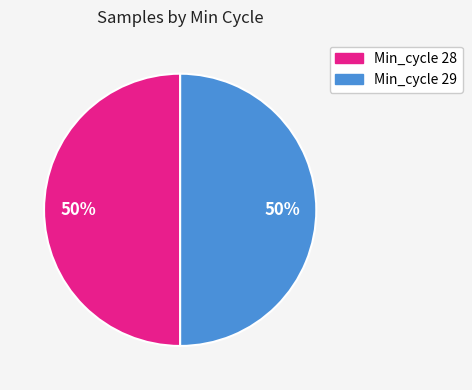

Which category has the biggest portion of the pie?

Min_cycle_29